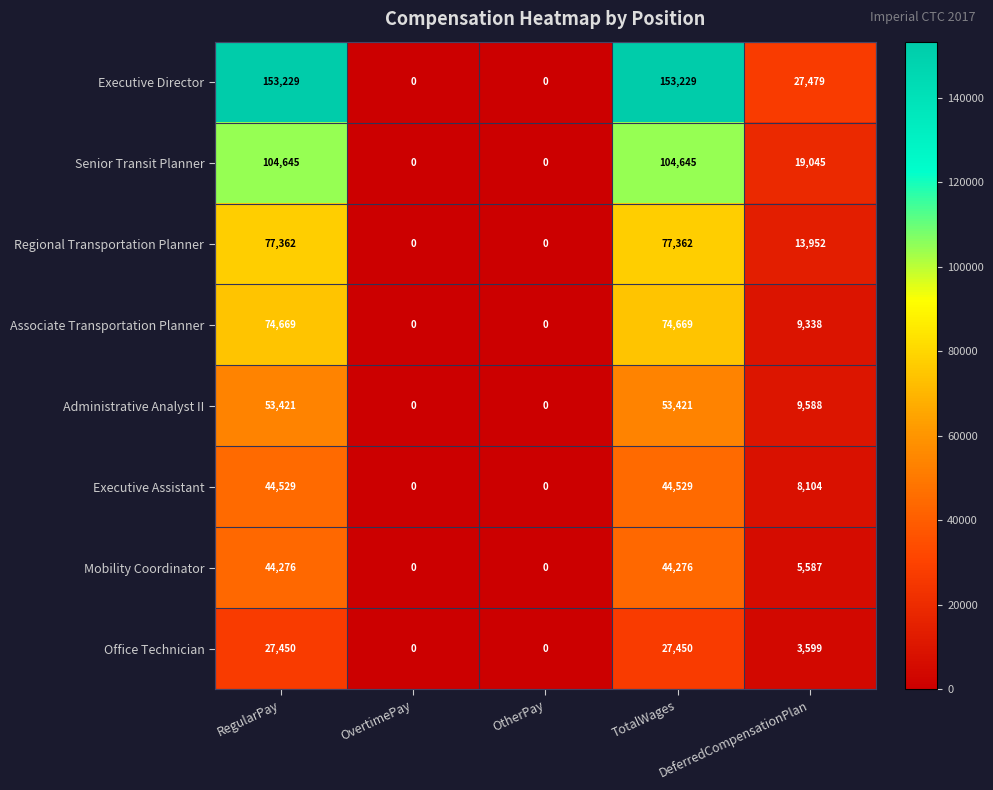

Which series has the widest spread of values?

Executive Director